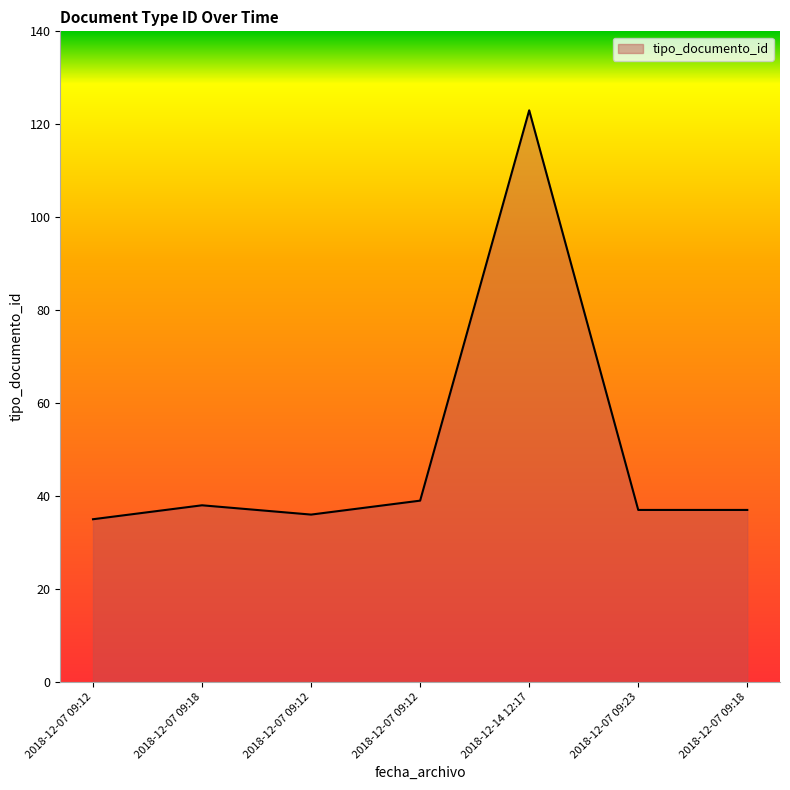

Is it true that the value at 2018-12-14 12:17 is 30?

False